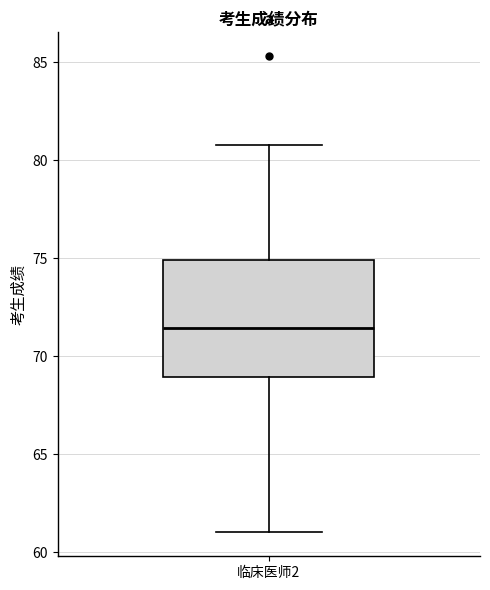

Where does the lower whisker of the box for 临床医师2 end on the y-axis? The values are not printed on the chart, so give them approximately, as read against the axis.

61.0